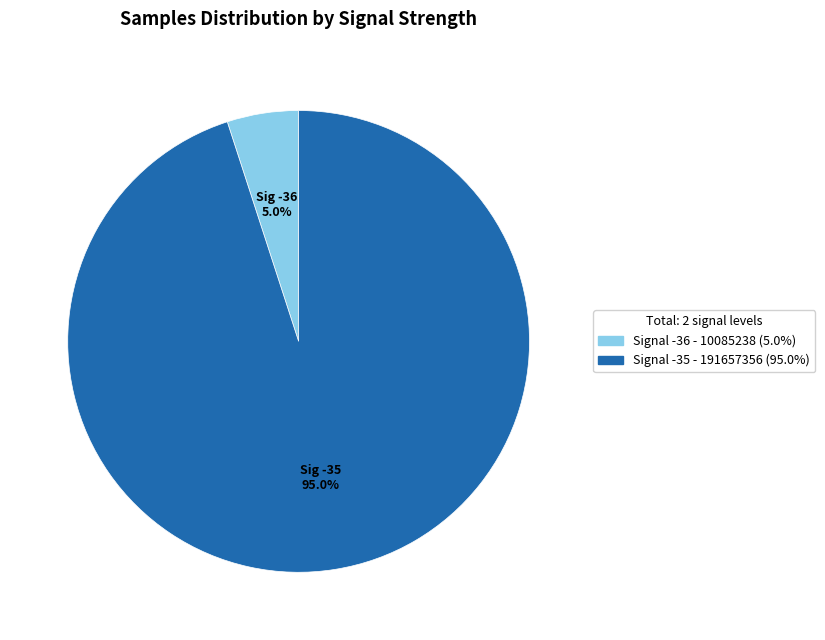

How many segments does this pie chart have?

2